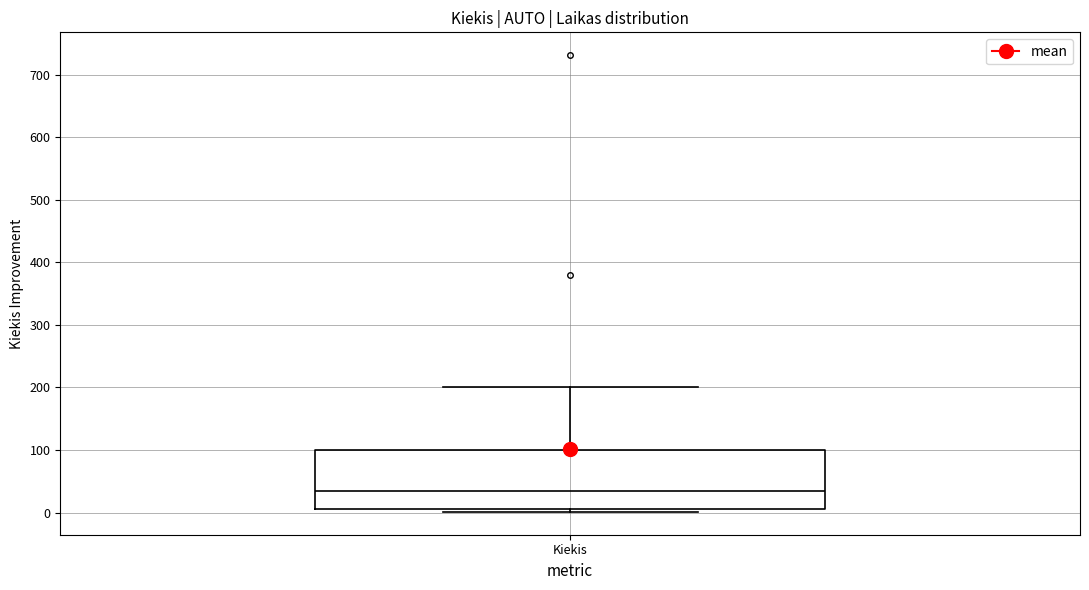

Transcribe this box plot: give where the median line is, the range the box spans, and where the two whiskers end, as read against the y-axis. The values are not printed on the chart, so give them approximately, as read against the axis.

median 40, box 10 to 100, whiskers 0 to 200